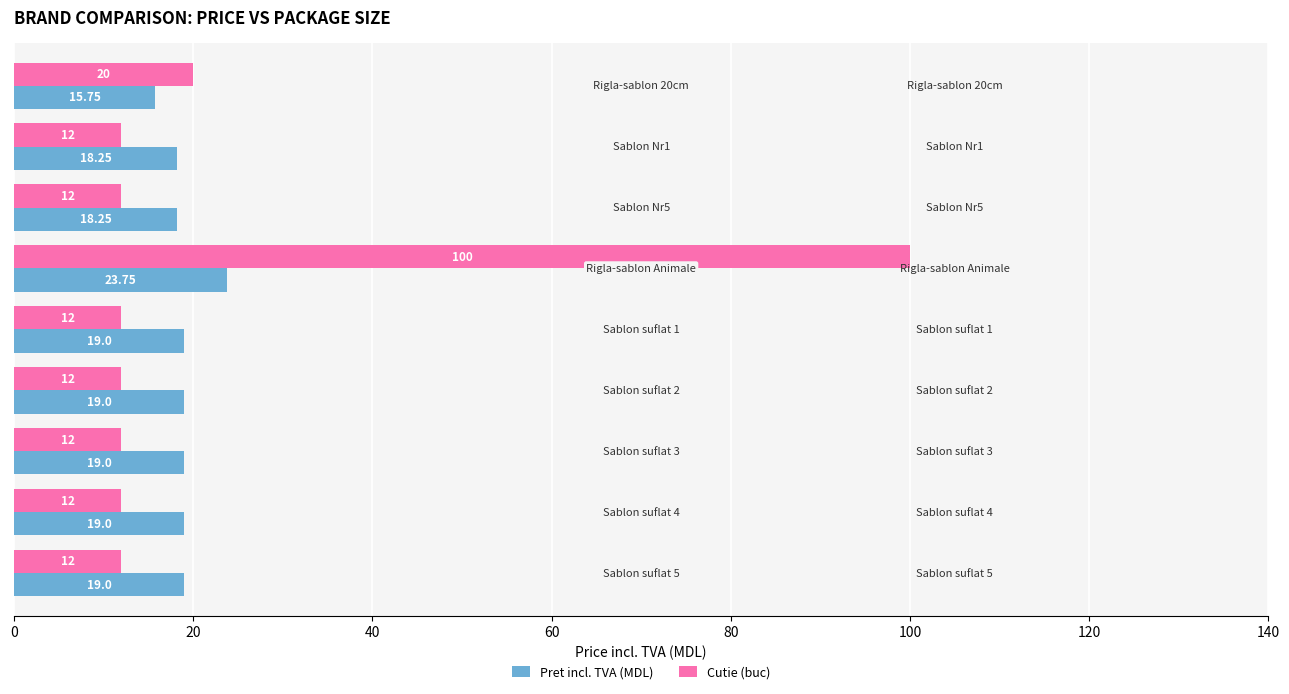

Which series has the largest total across all categories?

Cutie (buc)